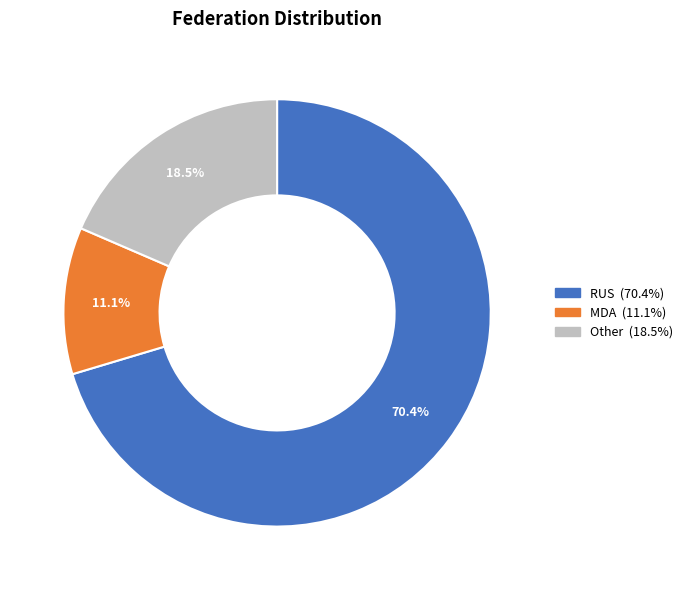

Is there any slice that represents more than half of the pie?

Yes